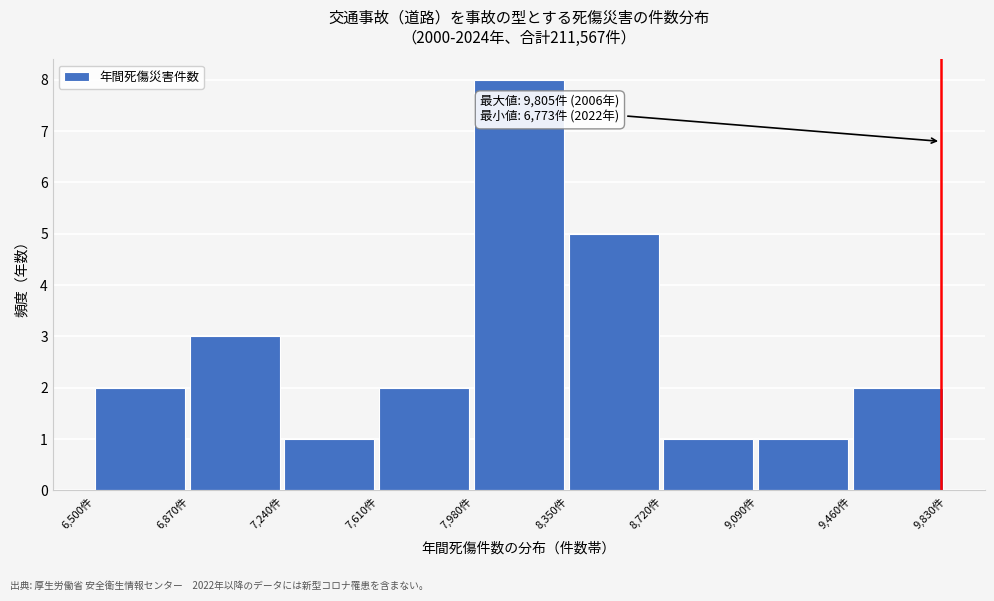

Over which range of the x-axis is the bar tallest?

7980 to 8350